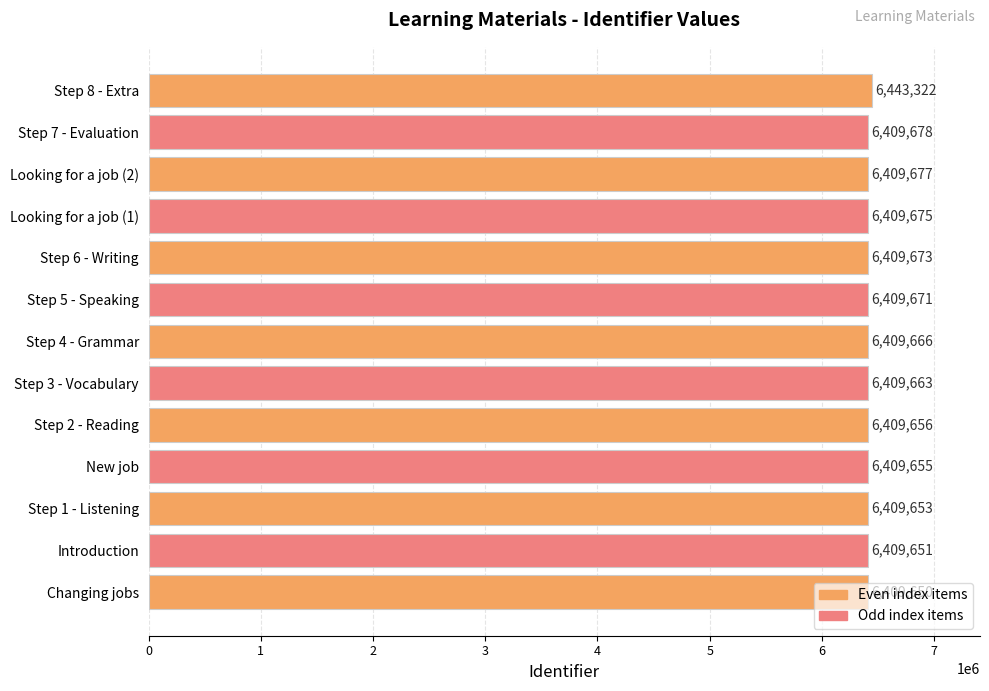

What is the sum of all values?

83359290